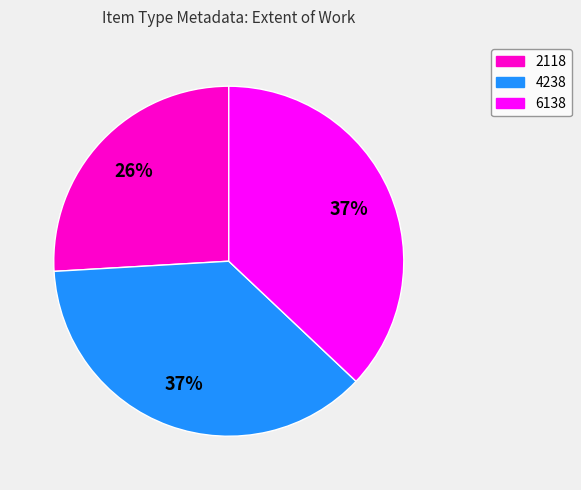

Which slice is the smallest?

2118